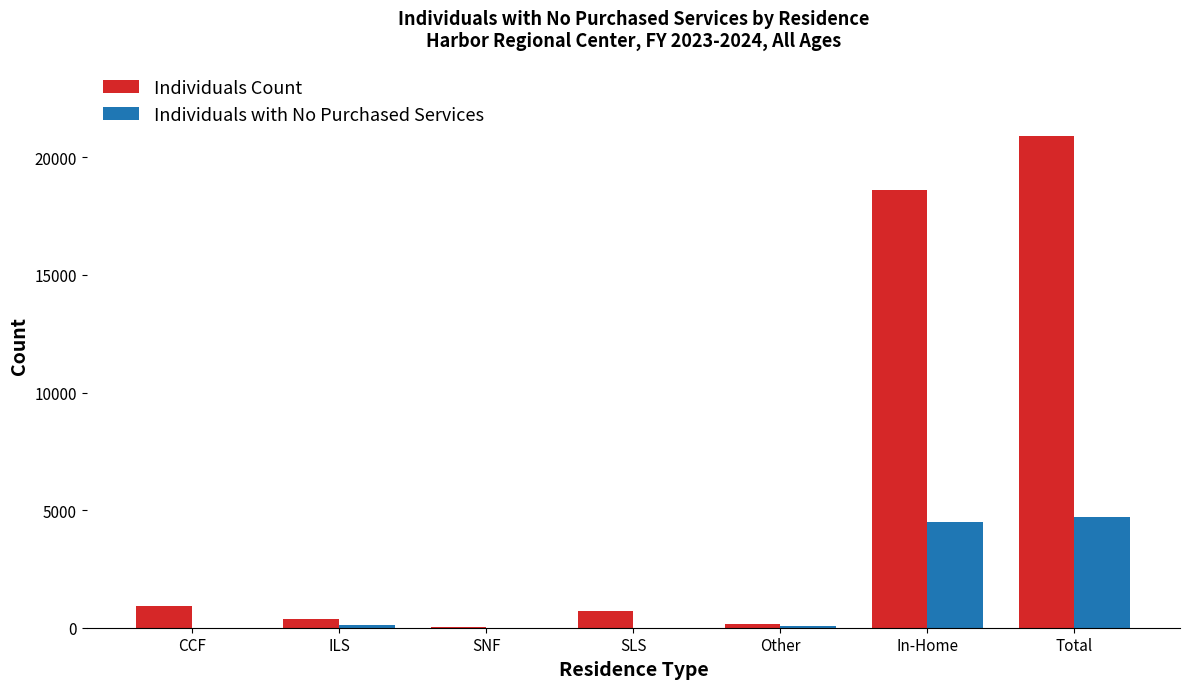

What is the maximum value for Individuals Count?

20890